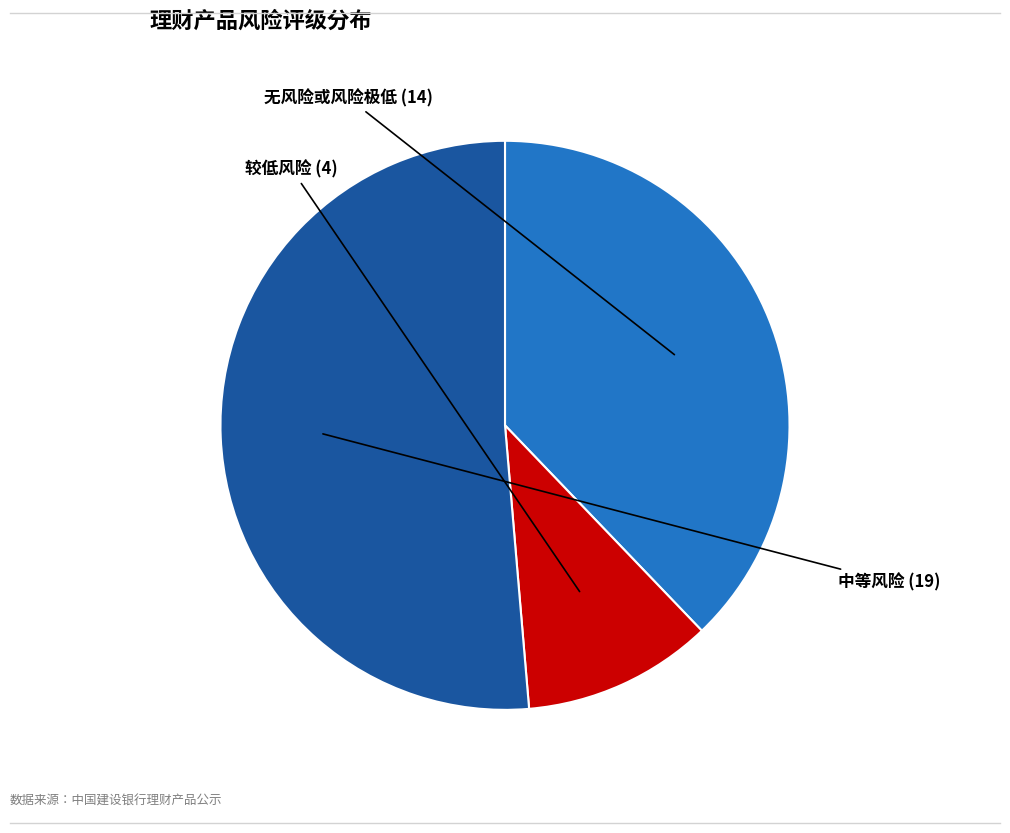

Is there a majority slice in this chart?

Yes